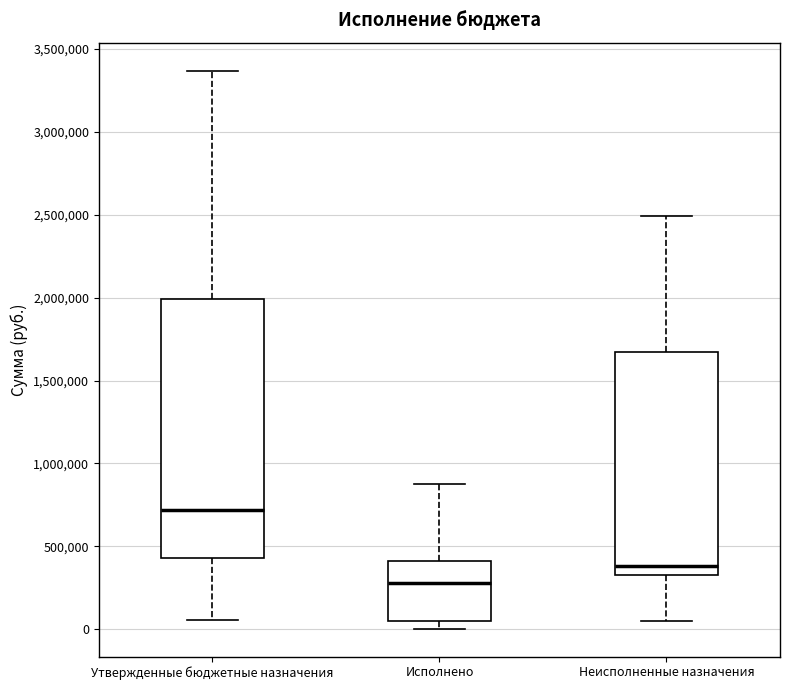

Where is the lower edge of the box for Неисполненные назначения on the y-axis? The values are not printed on the chart, so give them approximately, as read against the axis.

350000